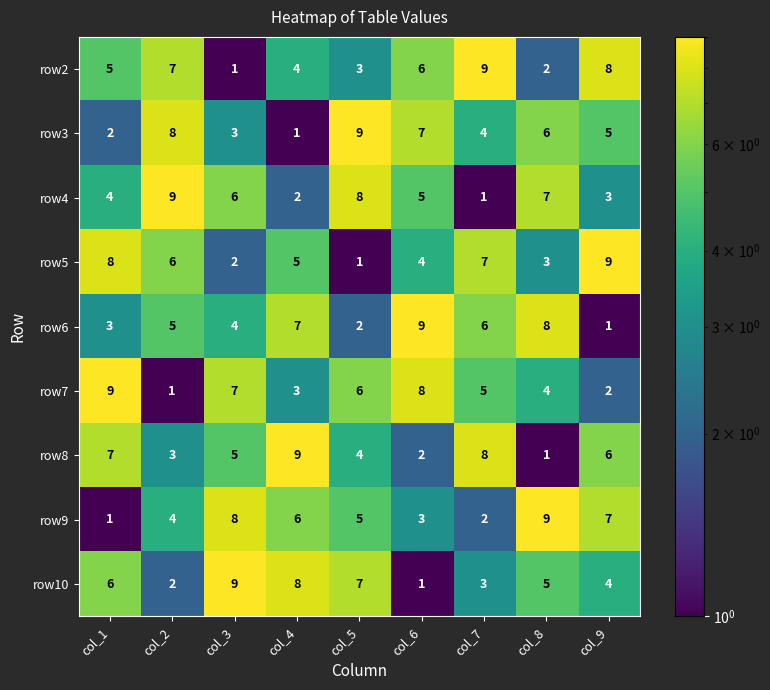

Count the row6 values in the range 3 to 7.

5